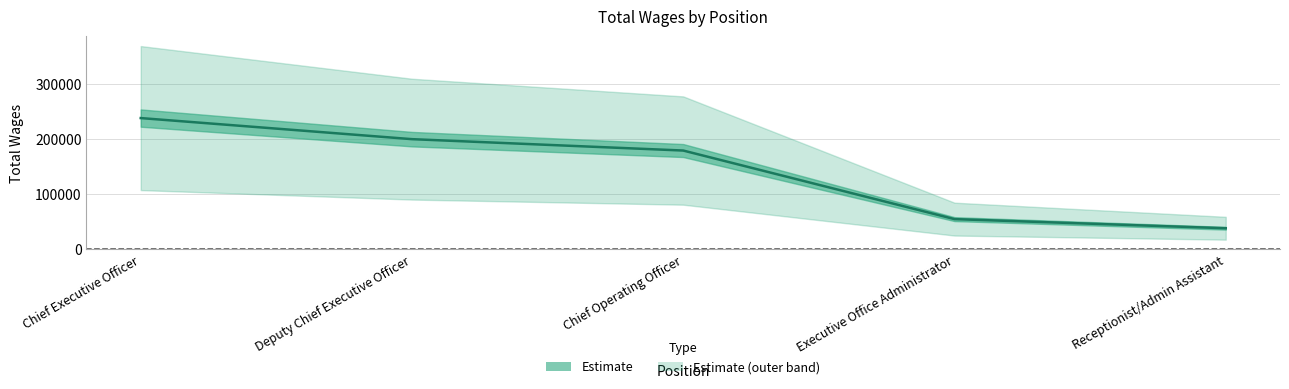

What is the average value?

141811